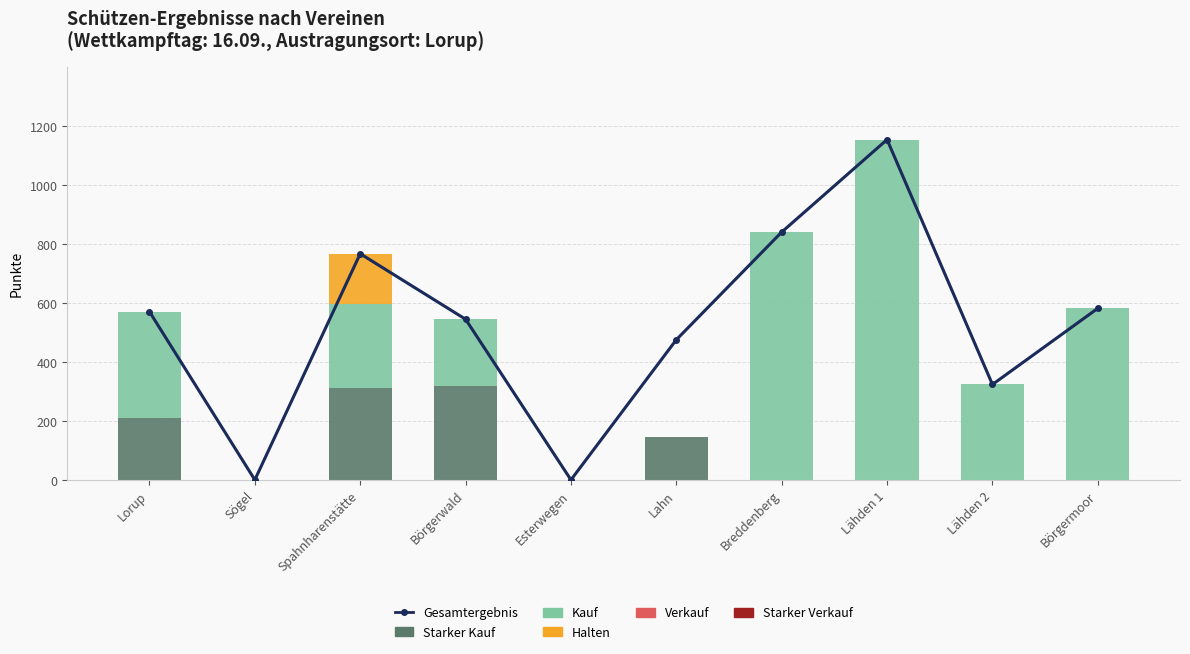

At which category does the chart reach its minimum across all series?

Sögel